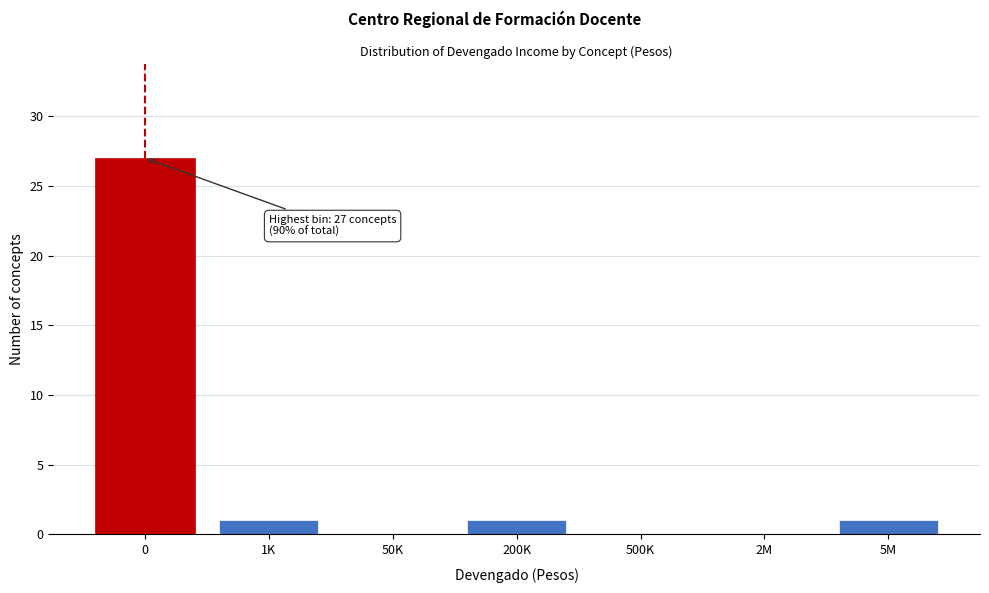

Reading right to left, extract all data points from this chart.

5M=1	2M=0	500K=0	200K=1	50K=0	1K=1	0=27